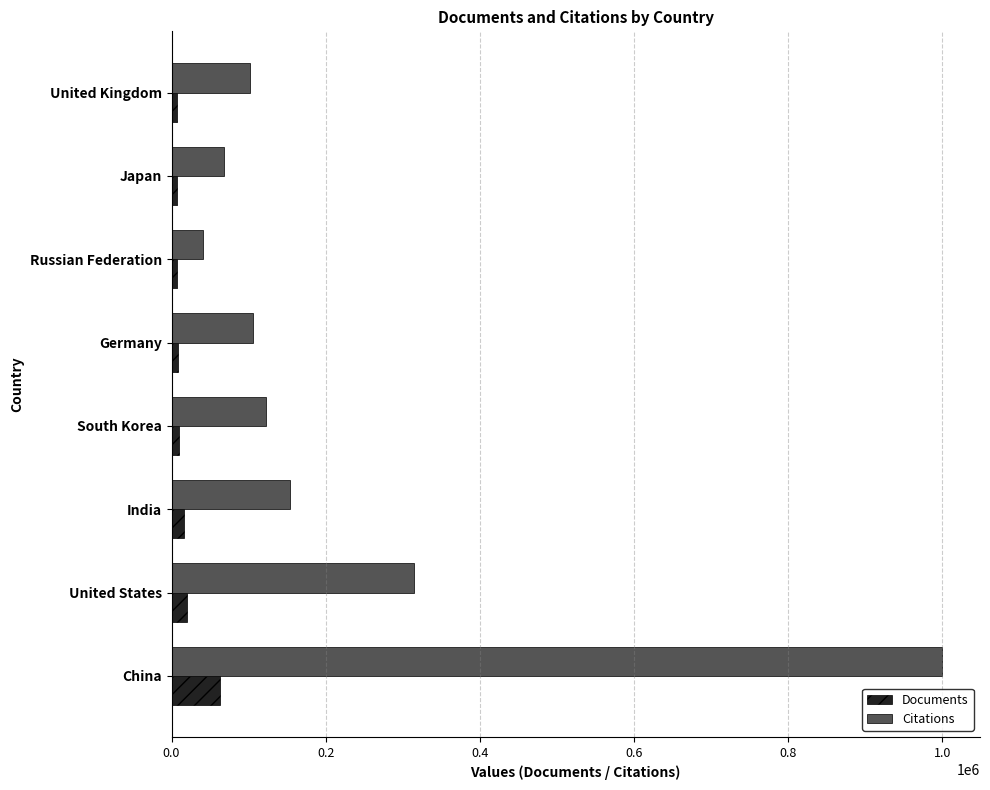

Which series has the largest total across all categories?

Citations